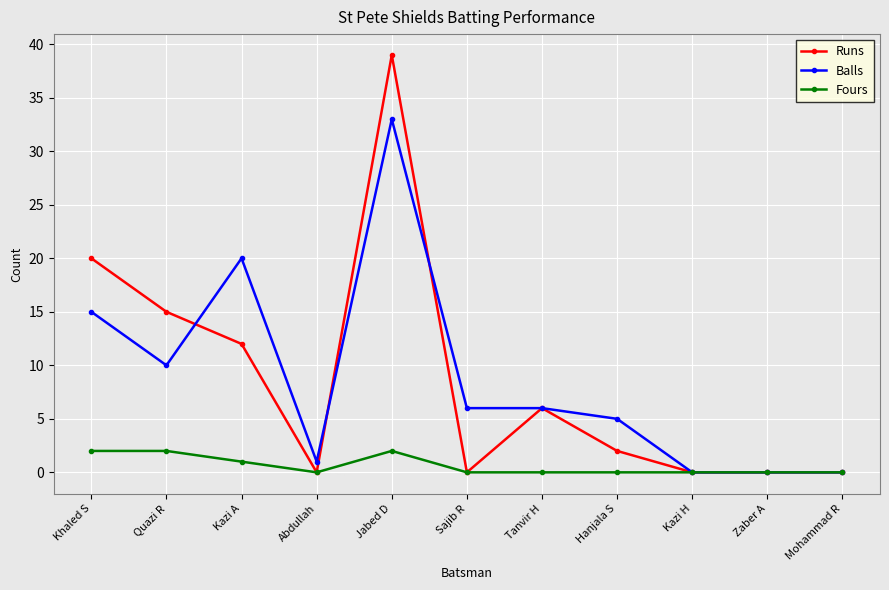

What is the difference between the maximum and minimum values in the Runs series?

39